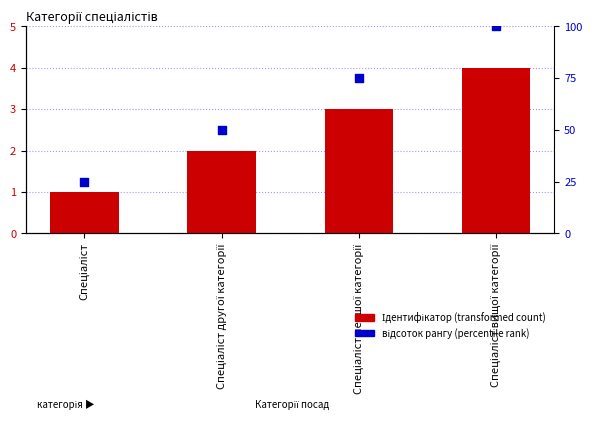

Which series reaches the maximum Y coordinate?

відсоток рангу